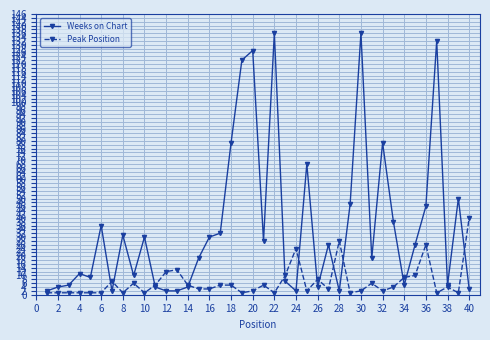

Rank the series by their maximum value, from lowest to highest.

Peak Position, Weeks on Chart